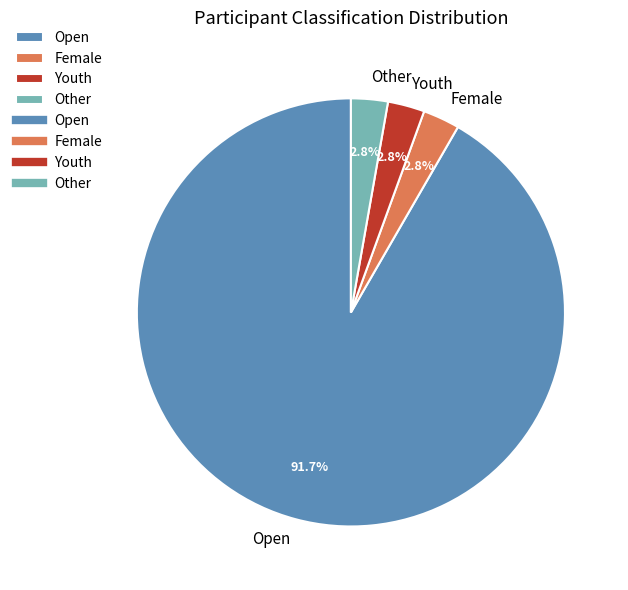

Combined, what portion of the pie is Youth and Other?

5.6%